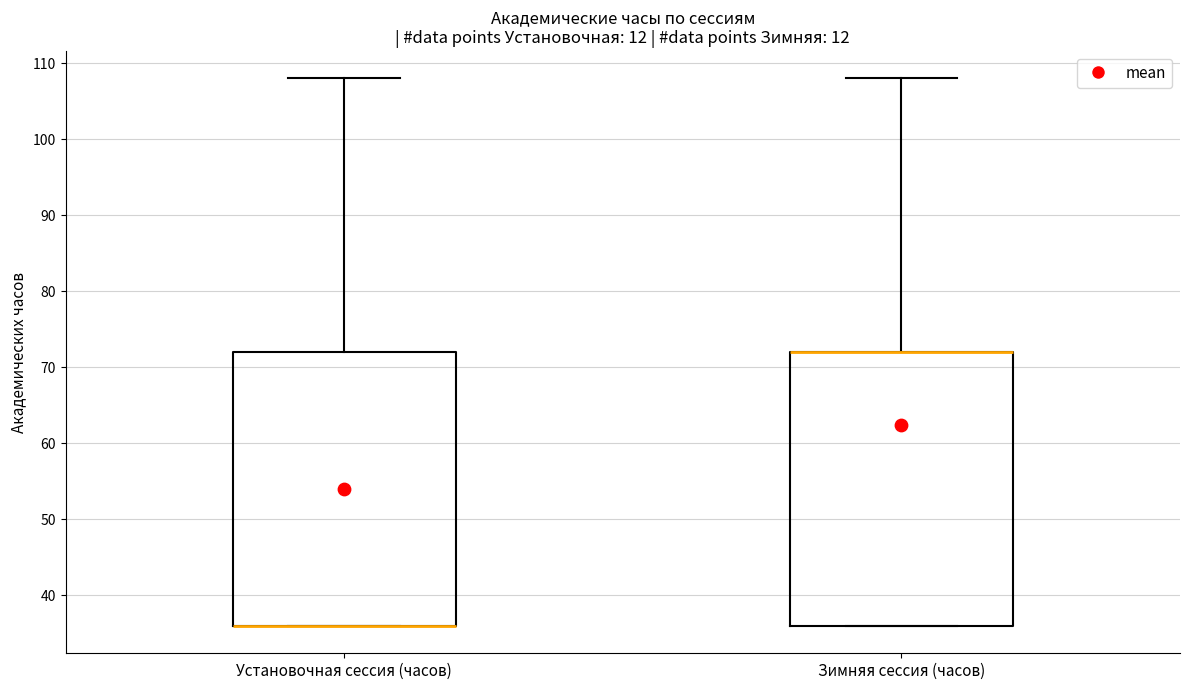

Reading left to right, read every box against the y-axis: the position of its median line, the range the box covers, and the ends of its whiskers. The values are not printed on the chart, so give them approximately, as read against the axis.

Установочная сессия (часов): median 36 (drawn on the box's lower edge), box 36 to 72, whiskers 36 to 108
Зимняя сессия (часов): median 72 (drawn on the box's upper edge), box 36 to 72, whiskers 36 to 108